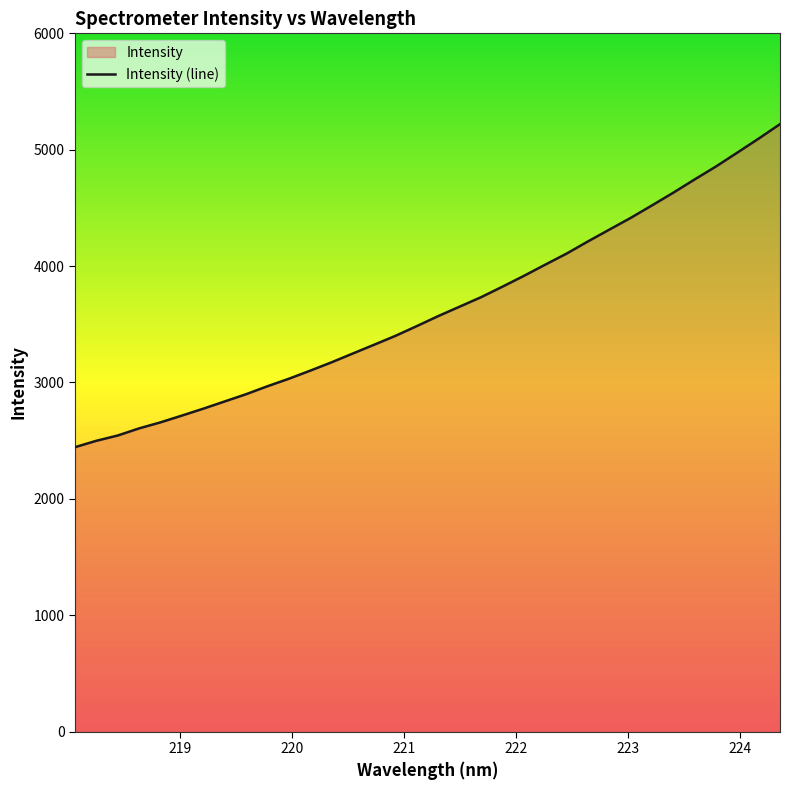

How many lines are shown in the chart?

1